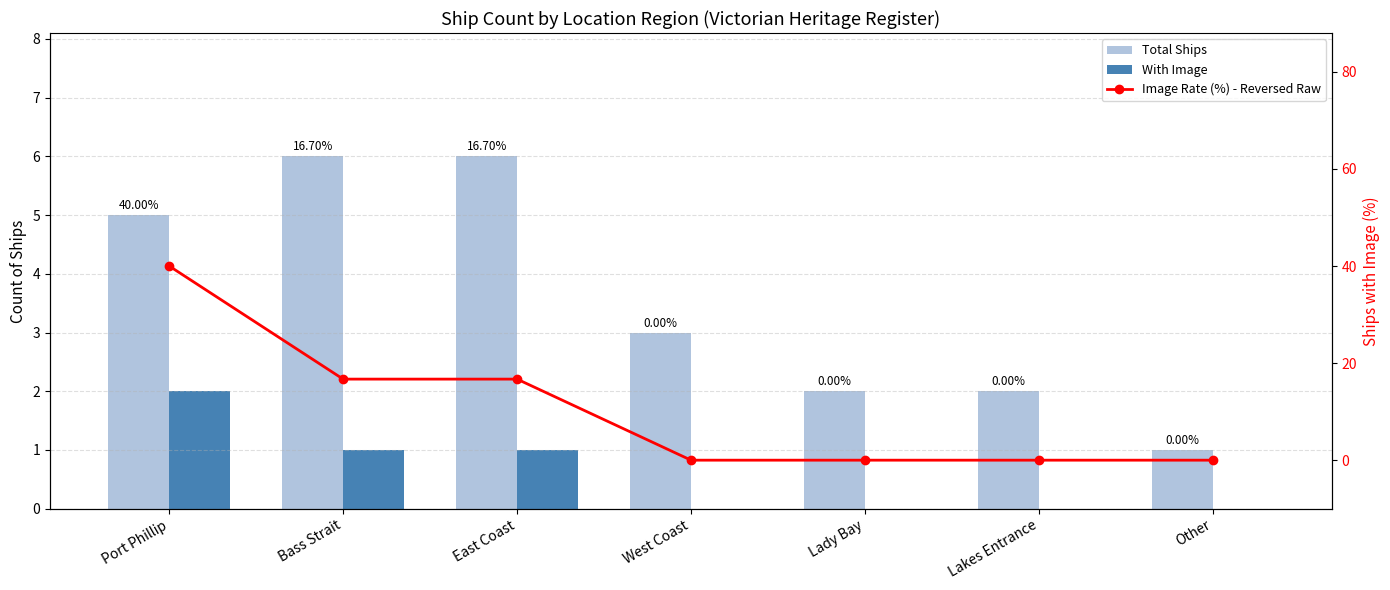

What is the difference between the maximum and second lowest values in the Total Ships series?

4.0